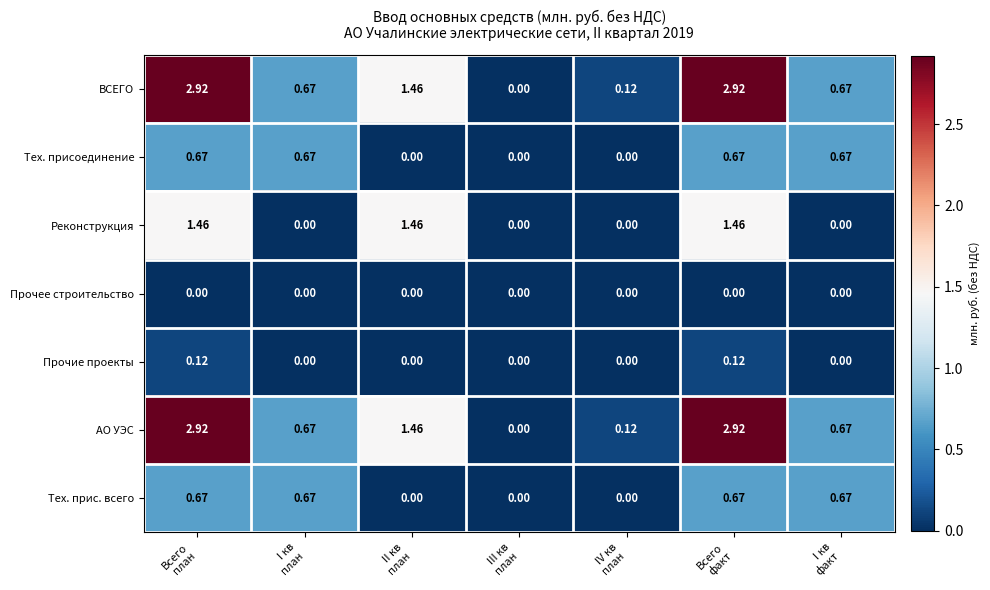

What is the spread (max minus min) of values at I кв
факт?

0.7